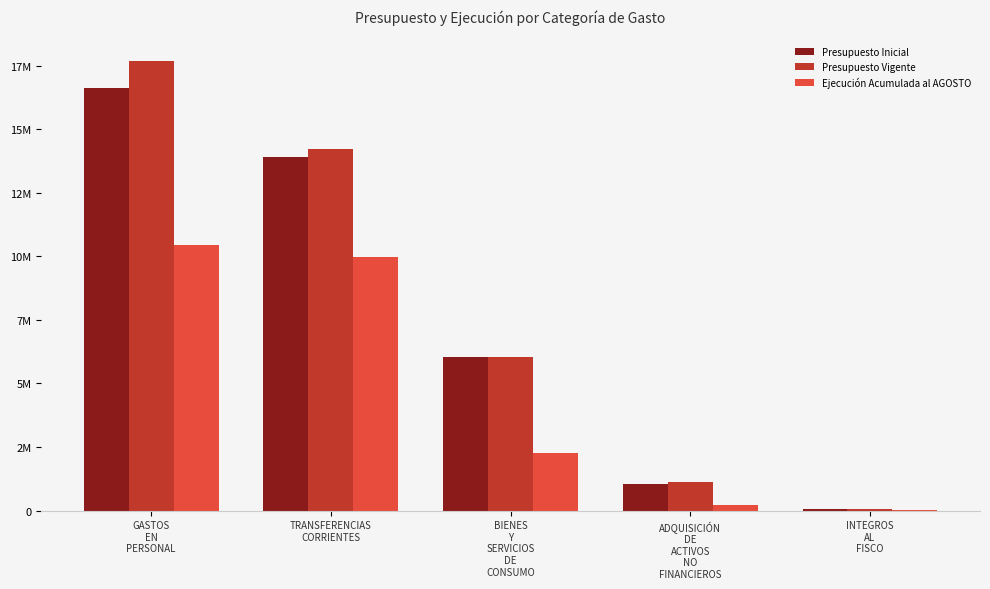

What is the label of the 4th bar from the left?

ADQUISICIÓN
DE
ACTIVOS
NO
FINANCIEROS